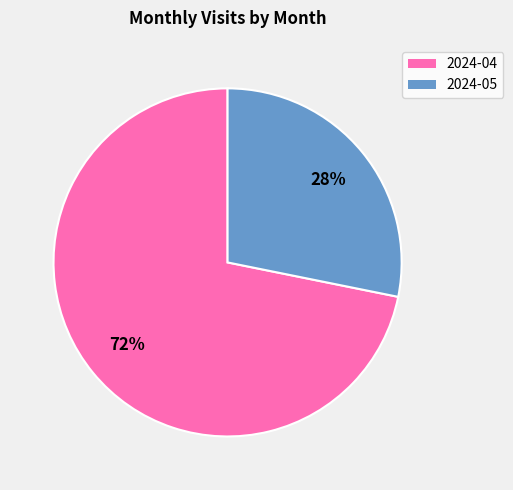

True or false: 2024-05 accounts for 28% of the total.

True